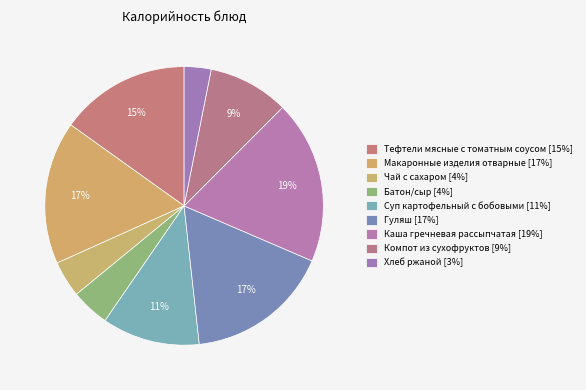

Does Макаронные изделия отварные account for over 50% of the chart?

No